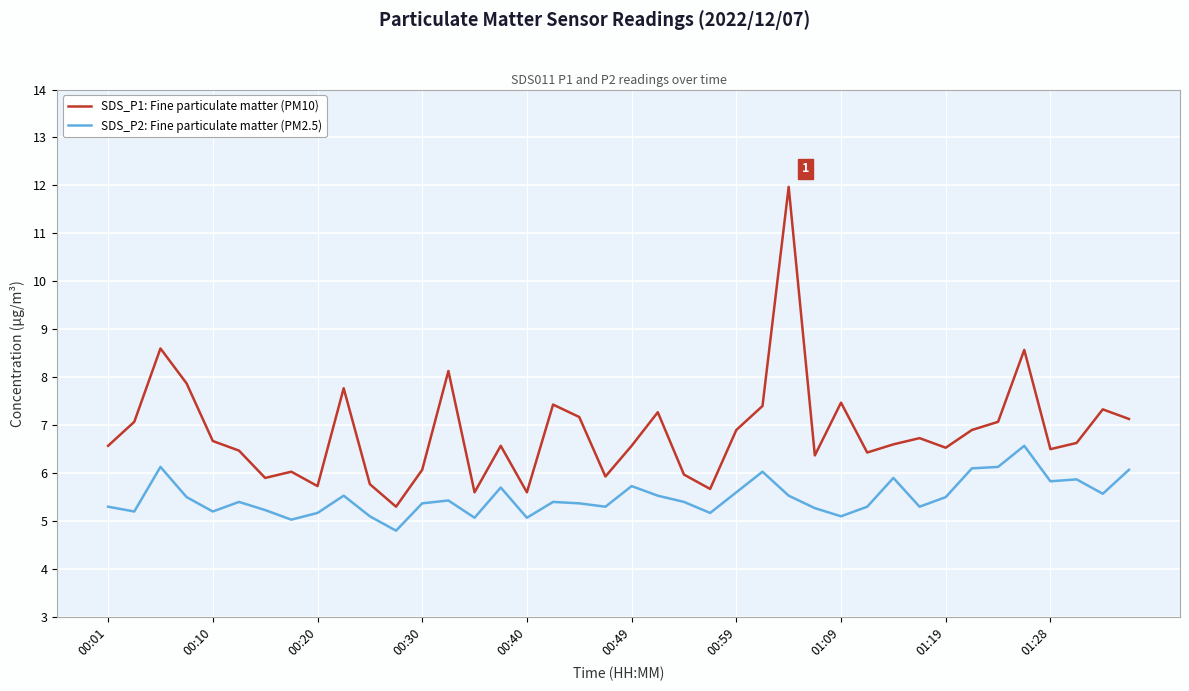

What is the highest value of the SDS_P1: Fine particulate matter (PM10) series?

12.0